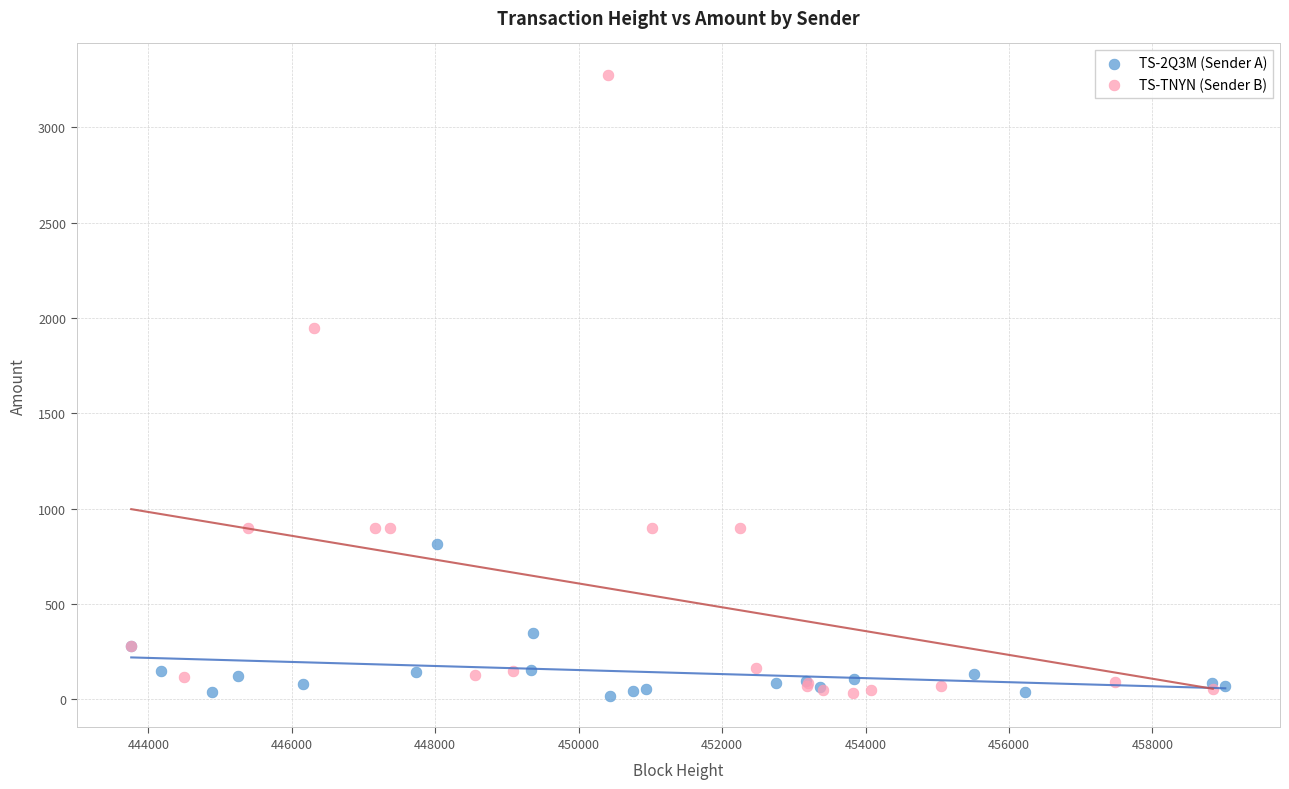

Which series contains the highest Y value?

TS-TNYN (Sender B)